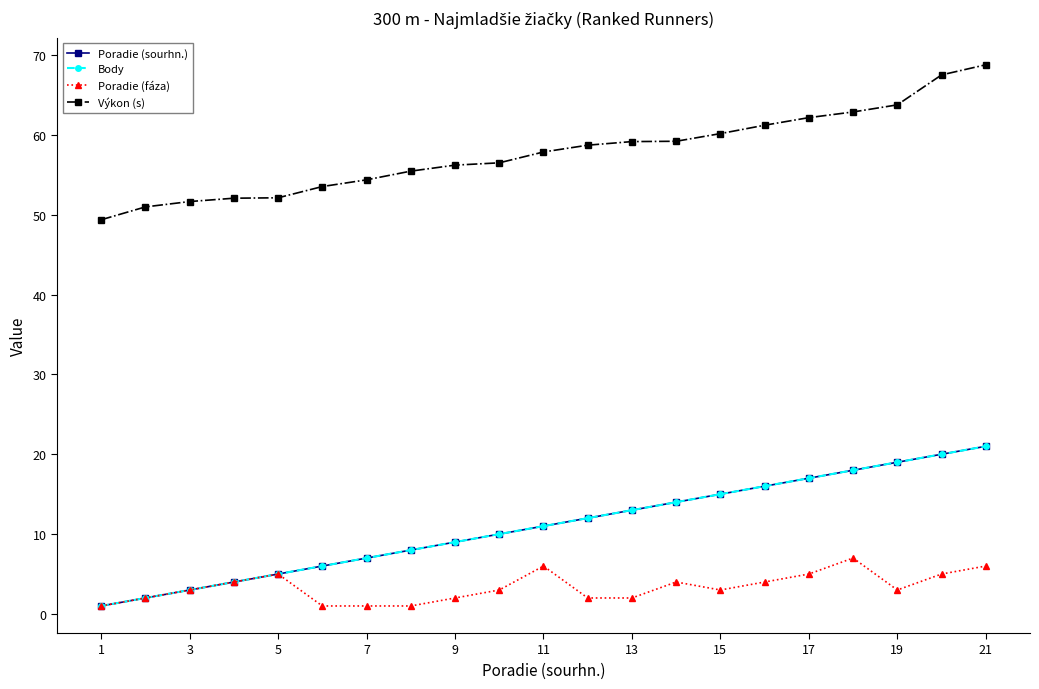

Is this an area chart (filled region under the line)?

No